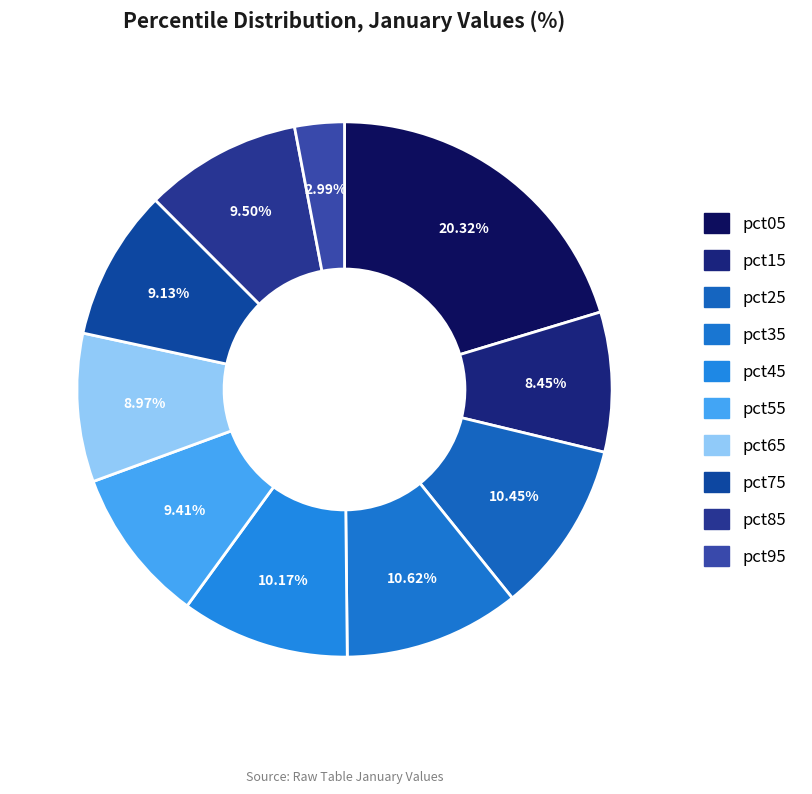

Which category has the smallest portion of the pie?

pct95